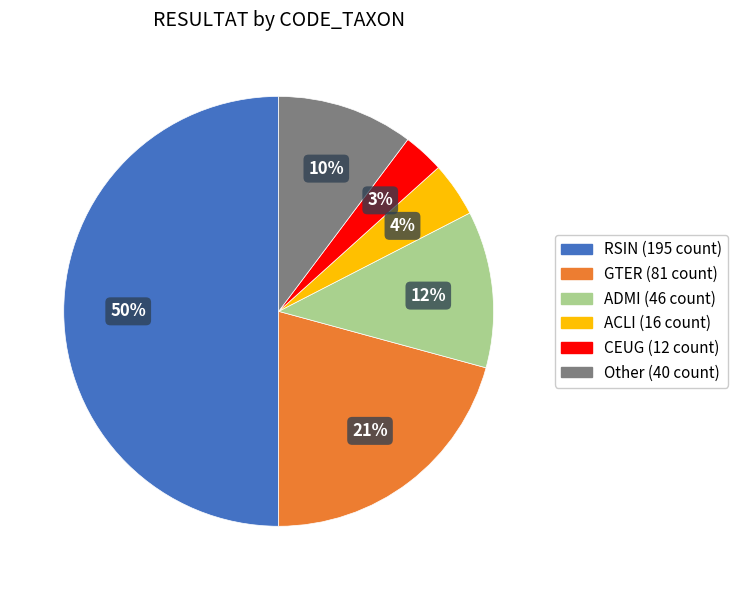

How many segments does this pie chart have?

6